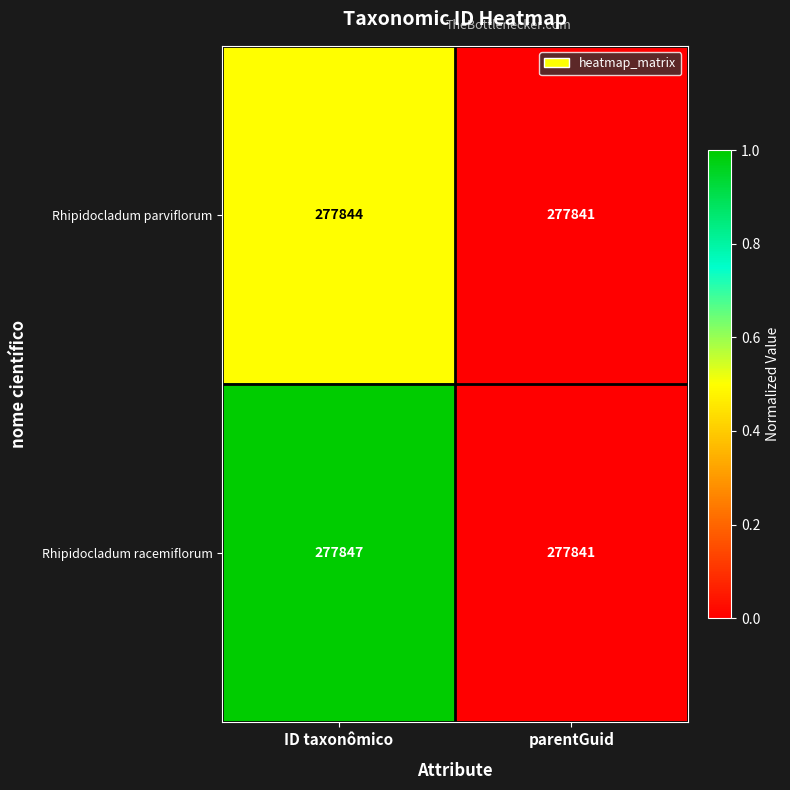

Rank the series at ID taxonômico from highest to lowest value.

Rhipidocladum racemiflorum, Rhipidocladum parviflorum